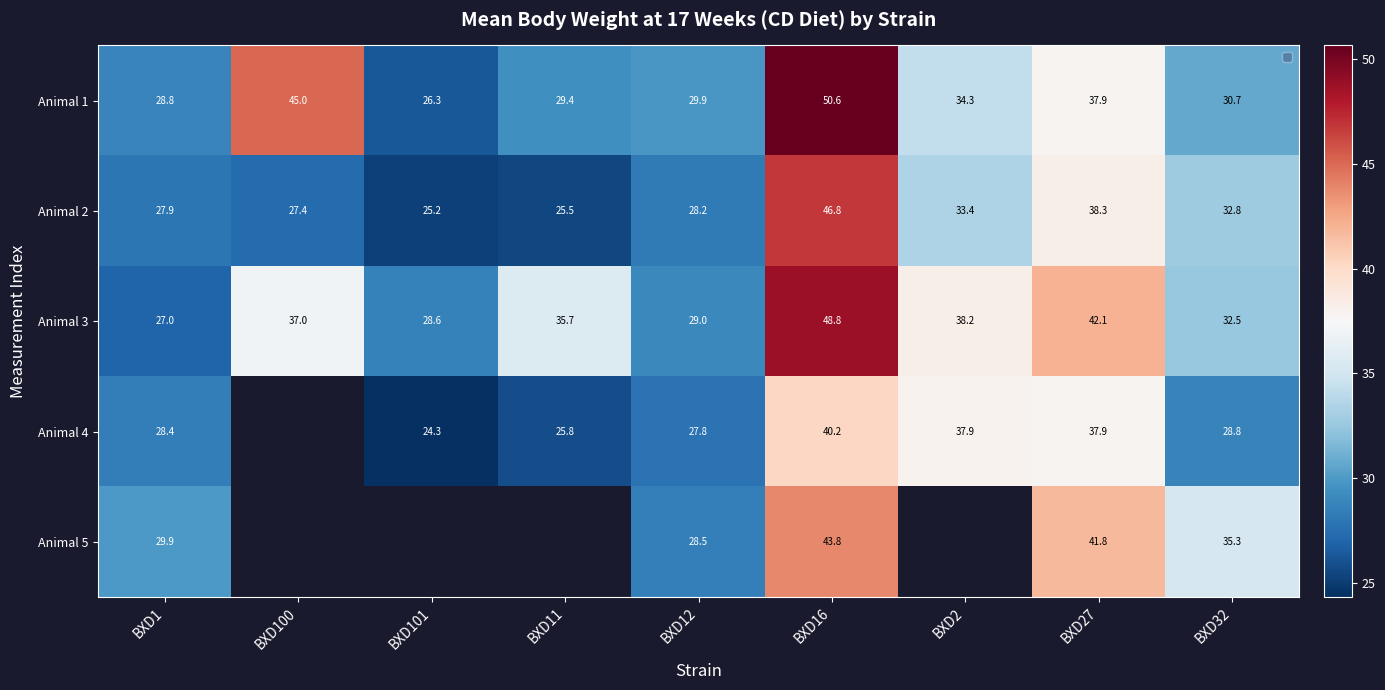

What is the smallest value displayed?

24.3